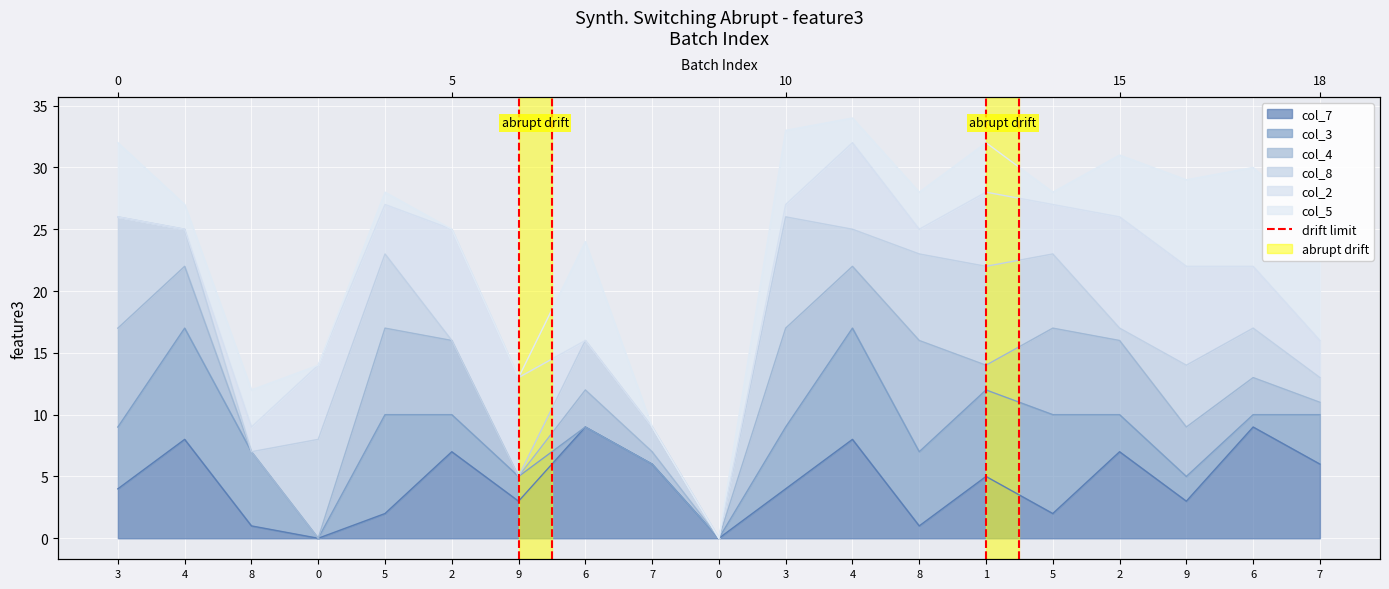

What is the difference between the values at 3 and 4?

1